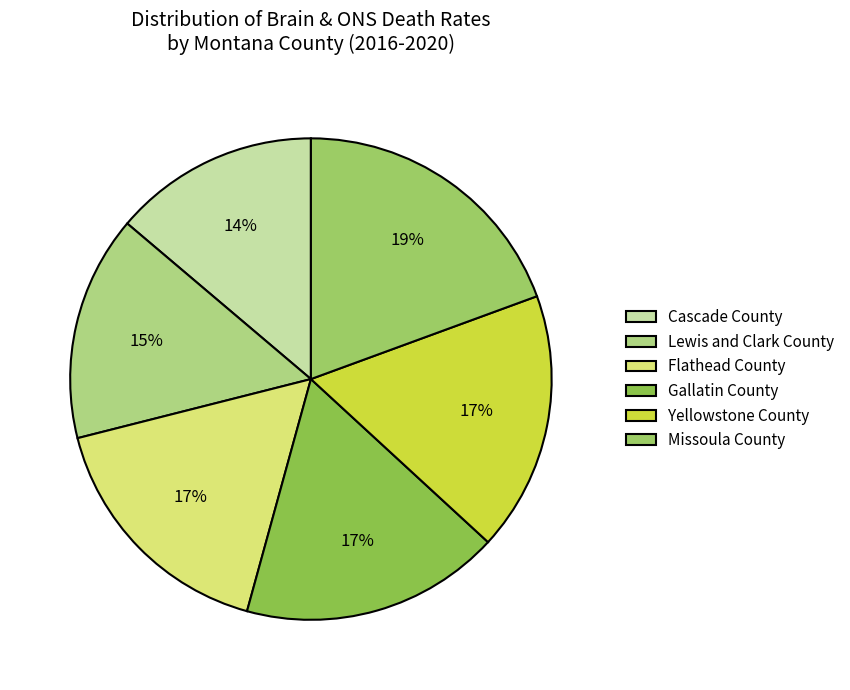

Is it true that Yellowstone County is 17% of the pie?

True